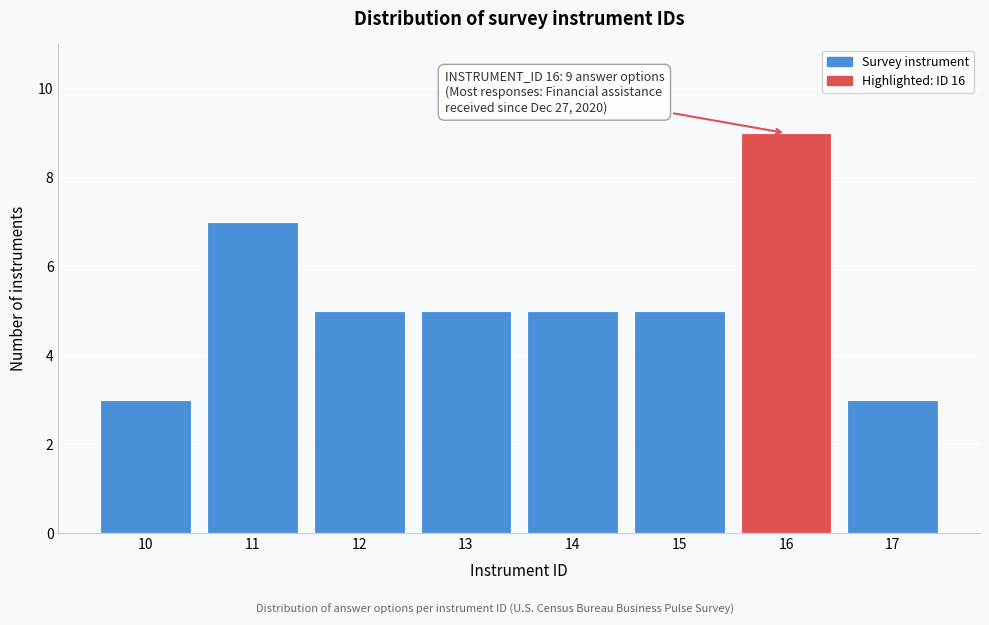

Reading left to right, transcribe all the data shown in this chart.

3	7	5	5	5	5	9	3